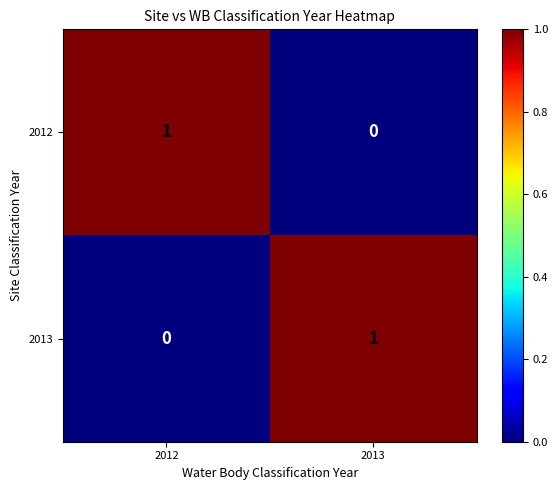

The value of 2013 at 2013 is 2. True or false?

False